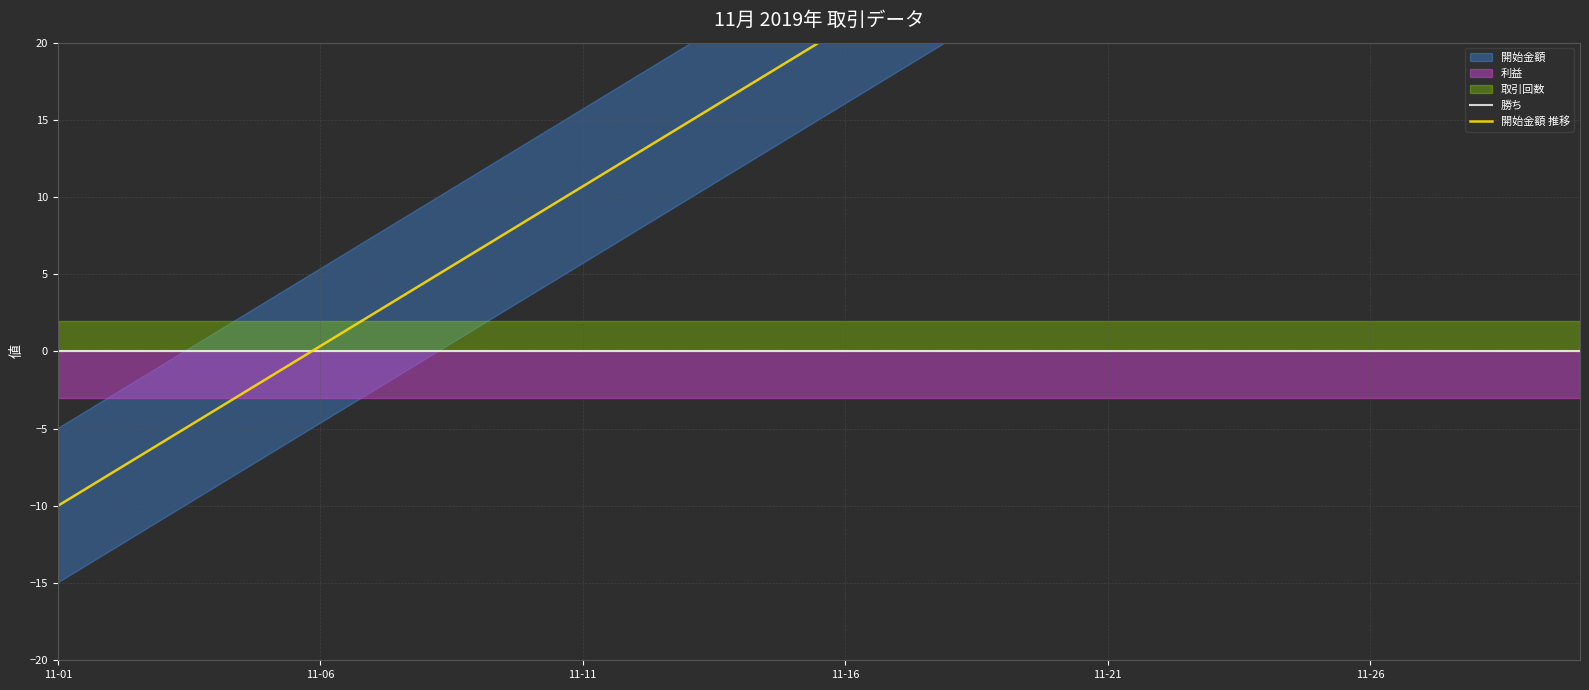

What is the total value across all series at 19?

29.3